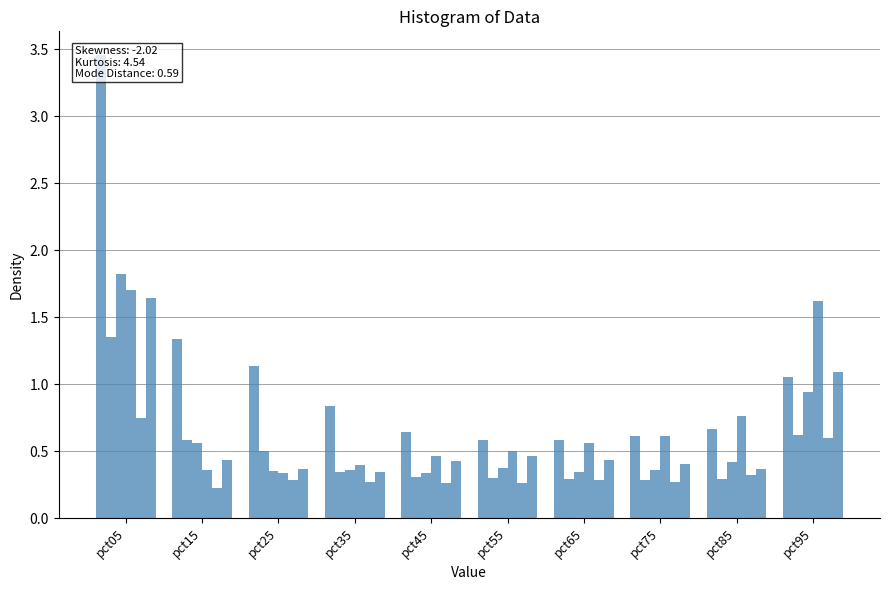

Reading left to right, what are all the values shown in this chart?

Jan: 3.5	1.3	1.1	0.8	0.6	0.6	0.6	0.6	0.7	1.1
Feb: 1.4	0.6	0.5	0.3	0.3	0.3	0.3	0.3	0.3	0.6
Mar: 1.8	0.6	0.4	0.4	0.3	0.4	0.3	0.4	0.4	0.9
Apr: 1.7	0.4	0.3	0.4	0.5	0.5	0.6	0.6	0.8	1.6
May: 0.7	0.2	0.3	0.3	0.3	0.3	0.3	0.3	0.3	0.6
Jun: 1.6	0.4	0.4	0.3	0.4	0.5	0.4	0.4	0.4	1.1